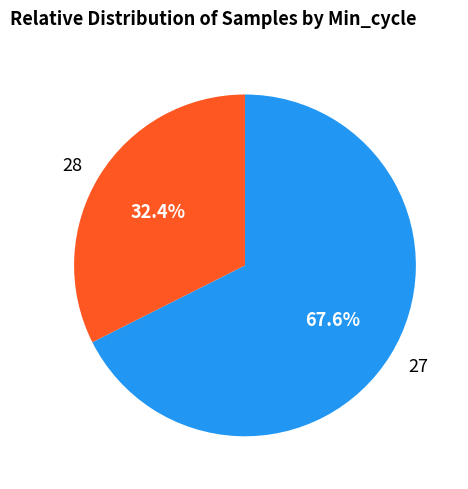

Between 27 and 28, which is larger?

27